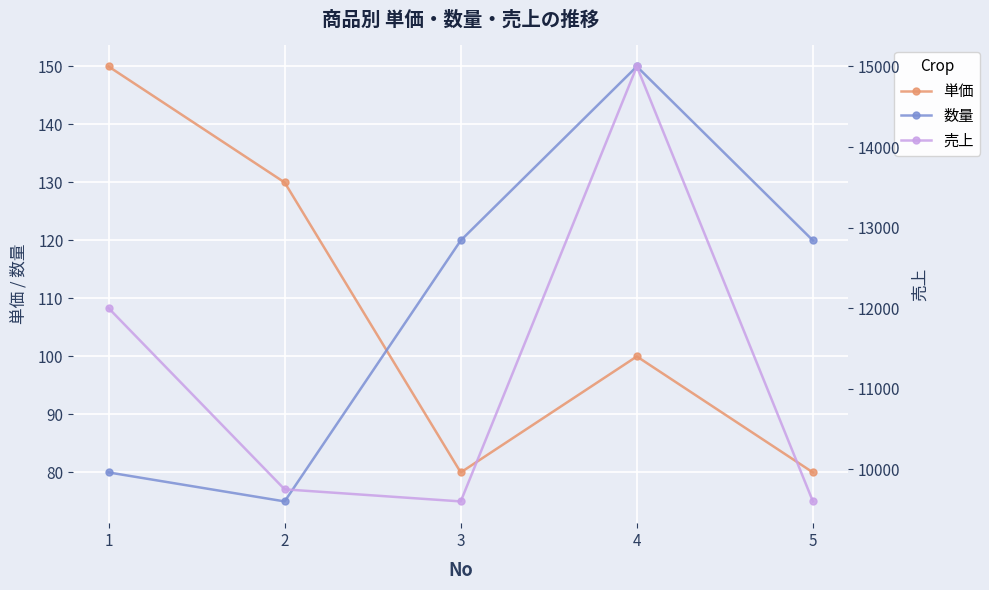

Reading right to left, extract all data points from this chart.

単価: 5=80	4=100	3=80	2=130	1=150
数量: 5=120	4=150	3=120	2=75	1=80
売上: 5=9600	4=15000	3=9600	2=9750	1=12000